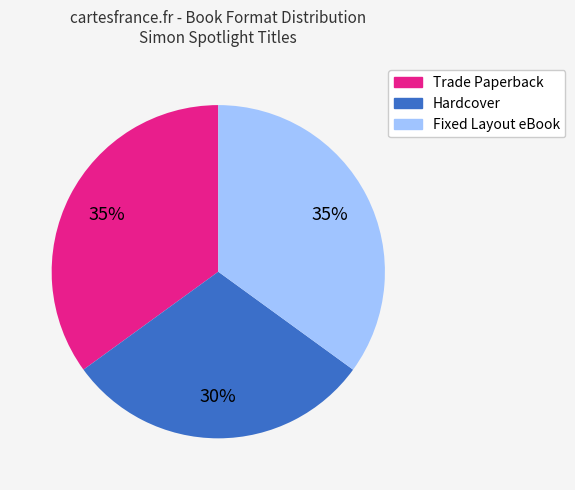

Is there any slice that represents more than half of the pie?

No